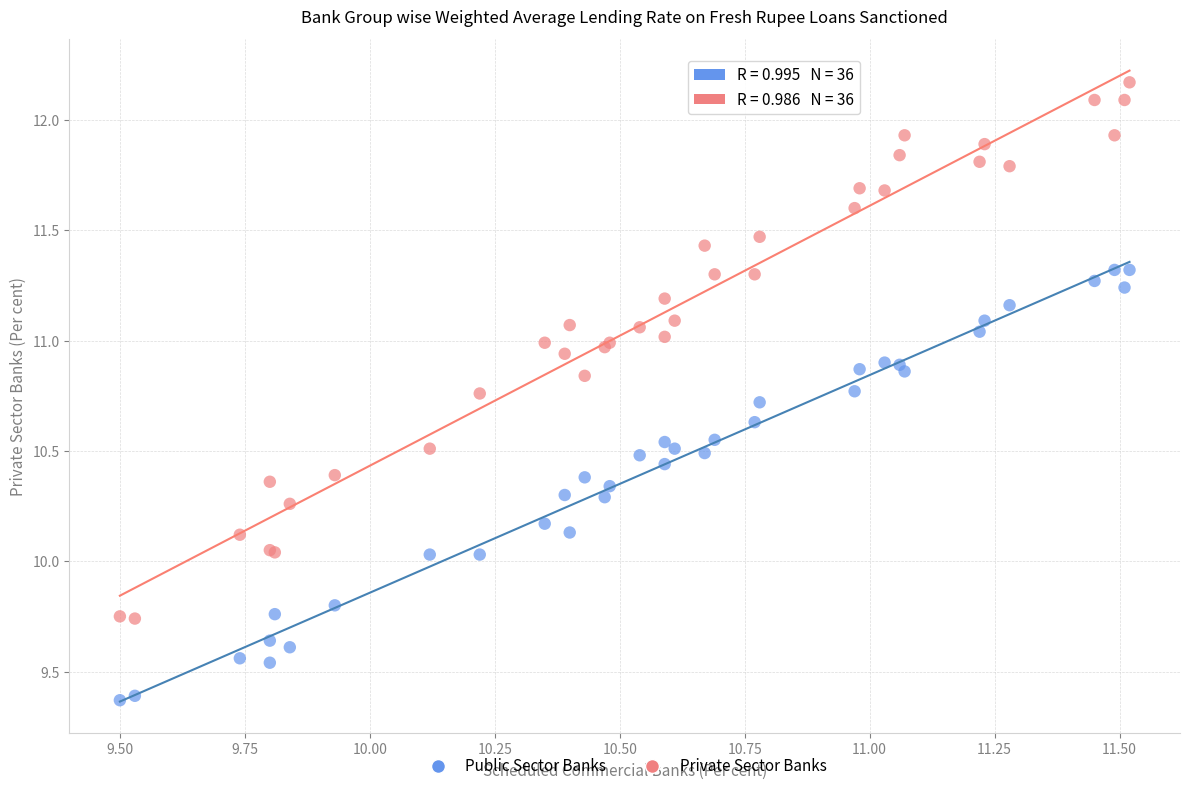

Which series contains the lowest Y value?

Public Sector Banks